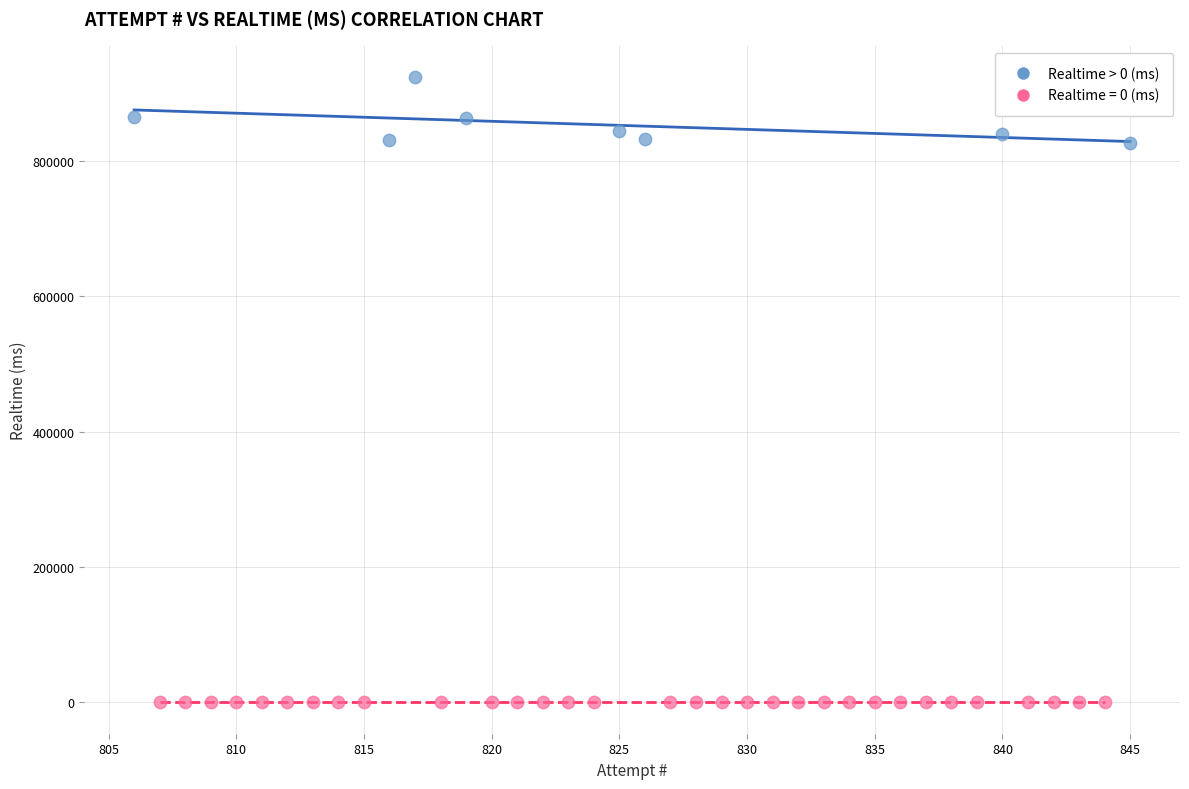

Which series contains the lowest Y value?

Realtime = 0 (ms)